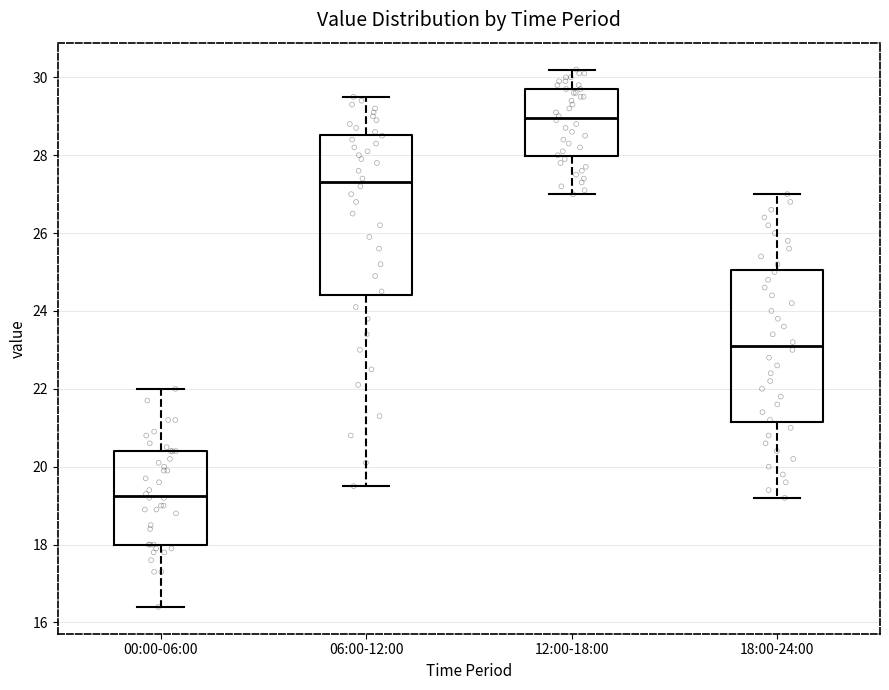

Where does the median line of the box for 00:00-06:00 sit on the y-axis? The values are not printed on the chart, so give them approximately, as read against the axis.

19.2